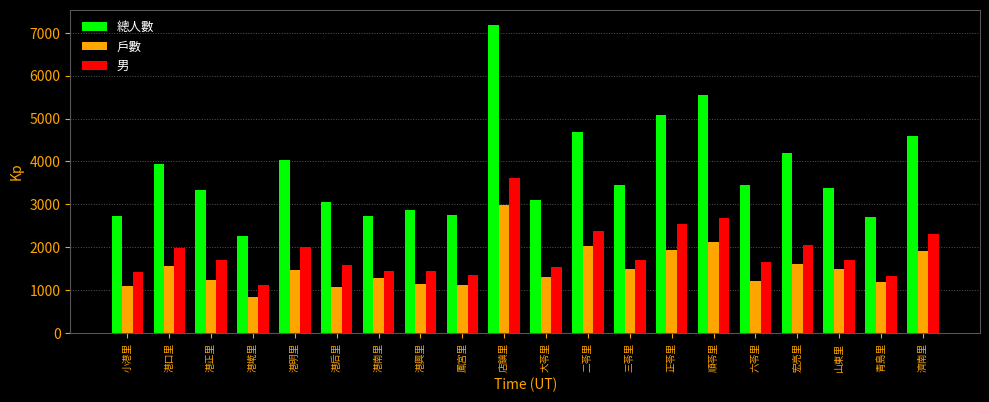

Rank the series by their maximum value, from lowest to highest.

戶數, 男, 總人數